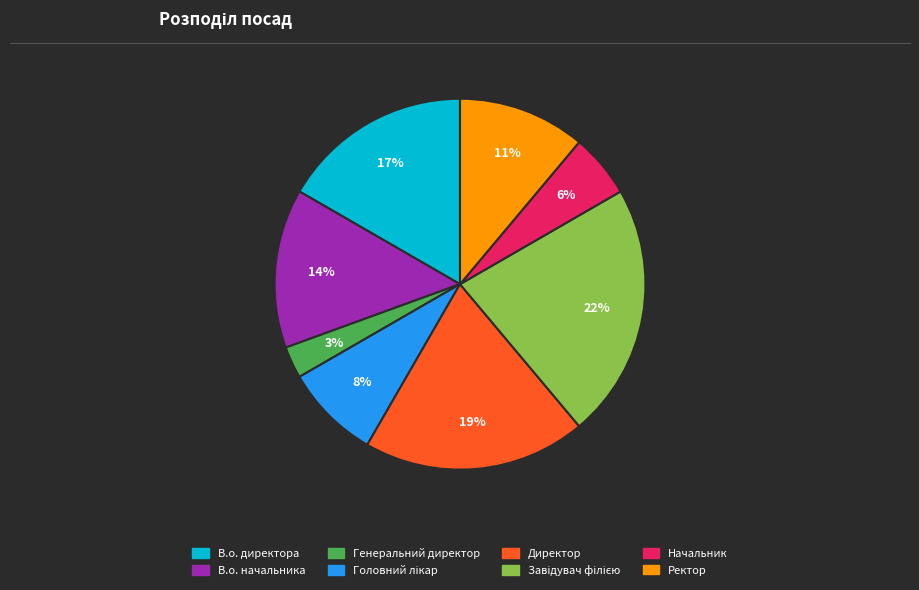

To the nearest percent, what percentage of the pie is Ректор?

11%